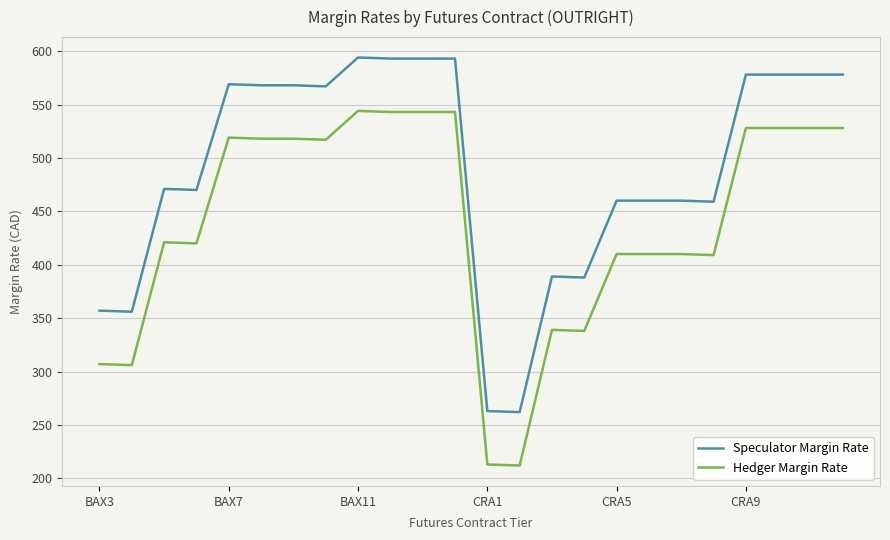

Count the number of data series in this chart.

2